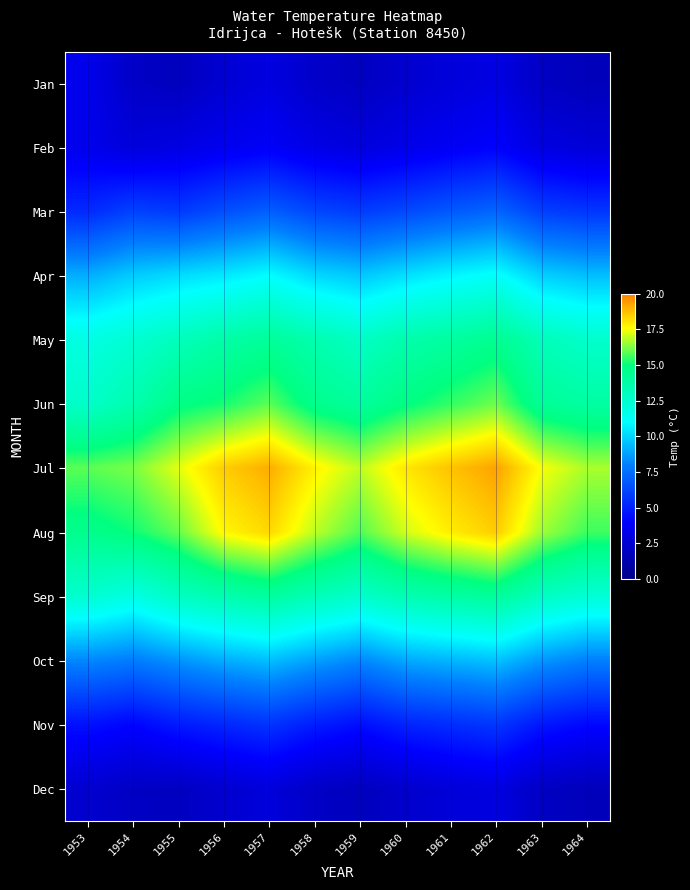

Reading right to left, what are all the values shown in this chart?

Jan: 1964=1.7	1963=2.0	1962=3.1	1961=2.8	1960=2.4	1959=1.9	1958=2.2	1957=3.0	1956=2.5	1955=1.8	1954=2.1	1953=3.4
Feb: 1964=2.7	1963=3.0	1962=4.0	1961=3.7	1960=3.3	1959=2.9	1958=3.2	1957=3.8	1956=3.5	1955=3.1	1954=2.8	1953=3.4
Mar: 1964=5.7	1963=6.0	1962=7.2	1961=6.8	1960=6.3	1959=5.9	1958=6.2	1957=7.0	1956=6.5	1955=5.8	1954=6.1	1953=5.3
Apr: 1964=9.5	1963=9.9	1962=11.2	1961=10.8	1960=10.3	1959=9.7	1958=10.1	1957=11.0	1956=10.5	1955=10.2	1954=9.8	1953=9.1
May: 1964=12.6	1963=13.2	1962=14.5	1961=14.0	1960=13.6	1959=12.8	1958=13.5	1957=14.2	1956=13.8	1955=13.1	1954=12.4	1953=11.9
Jun: 1964=13.9	1963=14.3	1962=16.1	1961=15.5	1960=14.9	1959=14.1	1958=14.6	1957=15.9	1956=15.2	1955=14.8	1954=13.5	1953=12.7
Jul: 1964=16.7	1963=17.5	1962=19.3	1961=18.7	1960=18.0	1959=16.9	1958=17.8	1957=19.1	1956=18.5	1955=17.3	1954=16.2	1953=15.9
Aug: 1964=15.6	1963=16.6	1962=18.5	1961=17.9	1960=17.1	1959=15.8	1958=16.9	1957=18.3	1956=17.7	1955=16.0	1954=15.1	1953=14.6
Sep: 1964=12.3	1963=12.9	1962=14.2	1961=13.8	1960=13.4	1959=12.6	1958=13.2	1957=14.0	1956=13.5	1955=12.9	1954=11.8	1953=12.5
Oct: 1964=8.0	1963=8.6	1962=9.6	1961=9.3	1960=9.0	1959=8.2	1958=8.8	1957=9.5	1956=9.1	1955=8.5	1954=7.9	1953=8.2
Nov: 1964=4.2	1963=4.7	1962=5.7	1961=5.4	1960=5.1	1959=4.4	1958=4.9	1957=5.6	1956=5.2	1955=4.8	1954=4.1	1953=4.5
Dec: 1964=1.7	1963=2.0	1962=3.0	1961=2.7	1960=2.3	1959=1.8	1958=2.1	1957=2.8	1956=2.4	1955=1.9	1954=2.0	1953=2.4